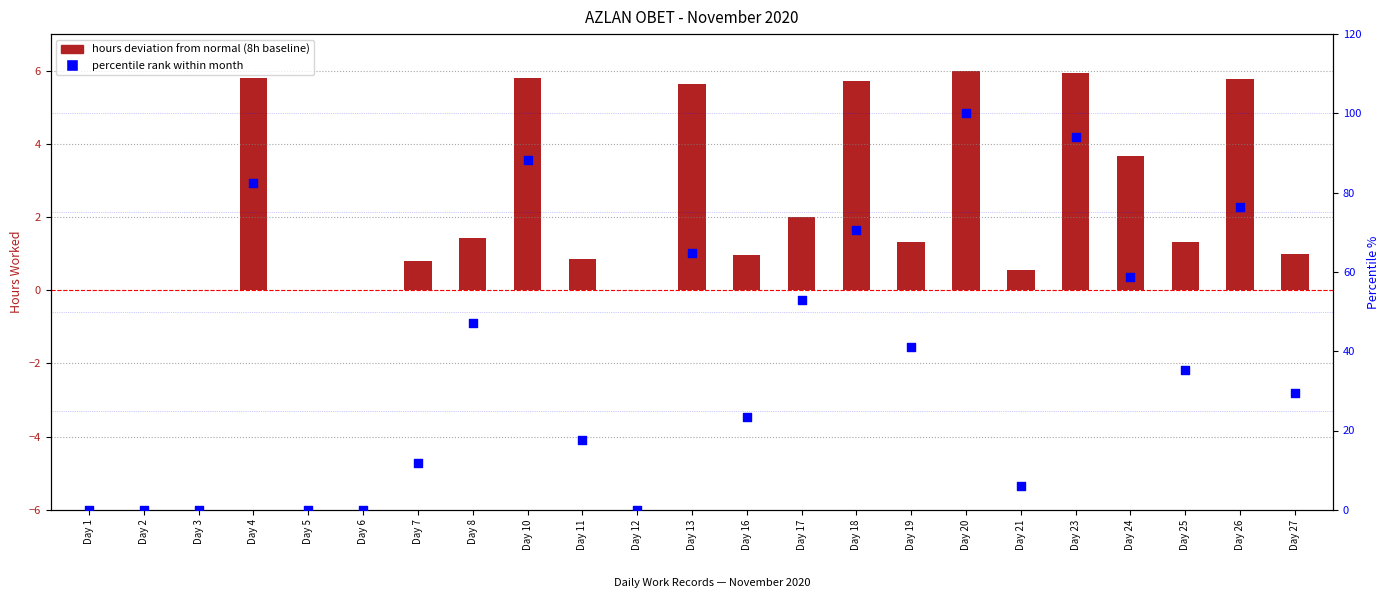

What is the total value across all series at Day 13?

70.3